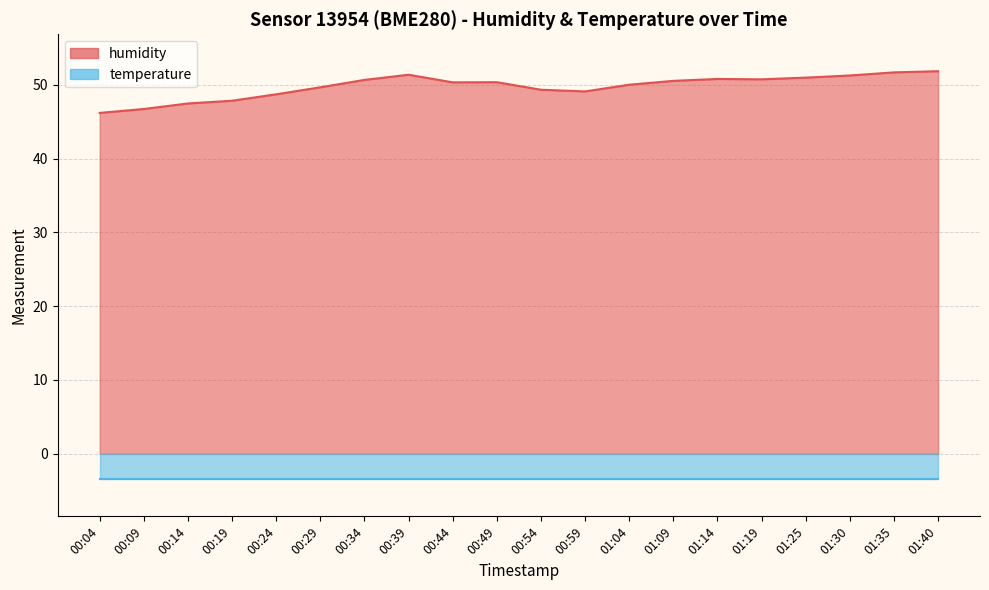

What is the sum of the values at 01:14 and 00:44?

101.1